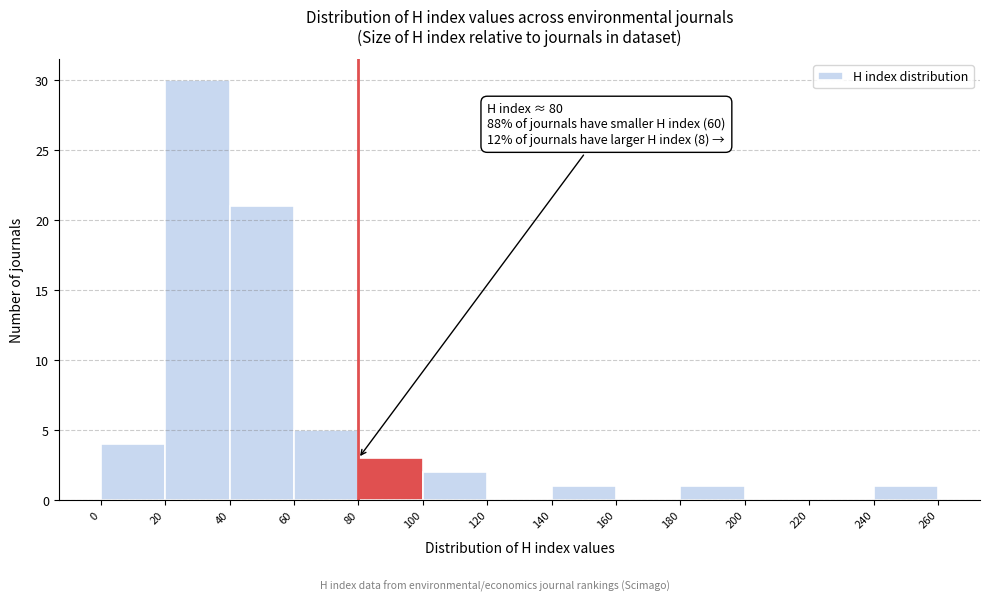

Over which range of the x-axis is the bar tallest?

20 to 40